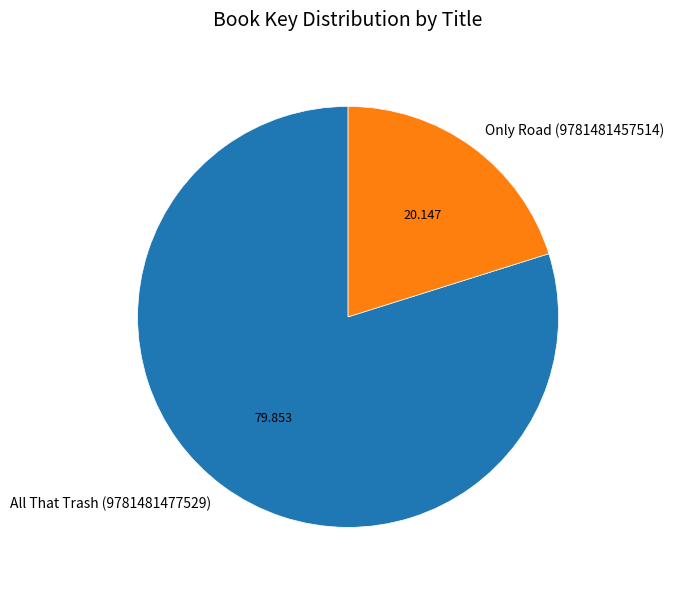

Is there a majority slice in this chart?

Yes